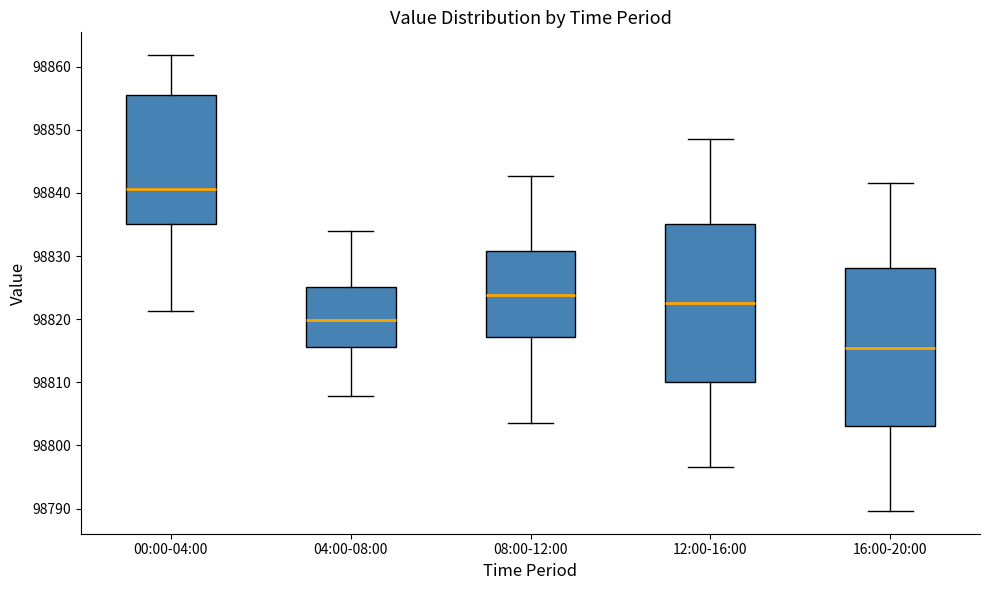

Reading left to right, read every box against the y-axis: the position of its median line, the range the box covers, and the ends of its whiskers. The values are not printed on the chart, so give them approximately, as read against the axis.

00:00-04:00: median 98841, box 98835 to 98855, whiskers 98821 to 98862
04:00-08:00: median 98820, box 98816 to 98825, whiskers 98808 to 98834
08:00-12:00: median 98824, box 98817 to 98831, whiskers 98804 to 98843
12:00-16:00: median 98823, box 98810 to 98835, whiskers 98797 to 98849
16:00-20:00: median 98816, box 98803 to 98828, whiskers 98790 to 98842